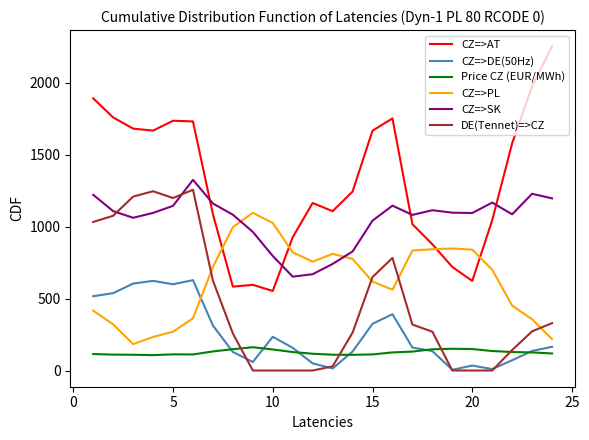

Does the chart display data point markers on the line(s)?

No